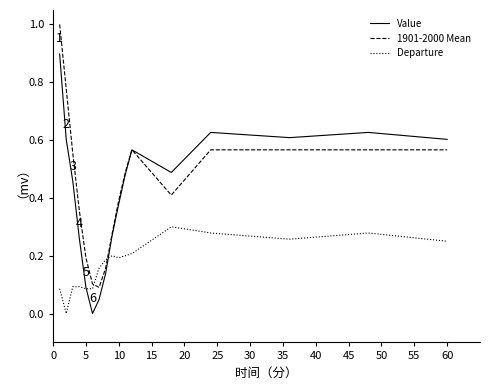

Which series has the largest range (max minus min)?

1901-2000 Mean